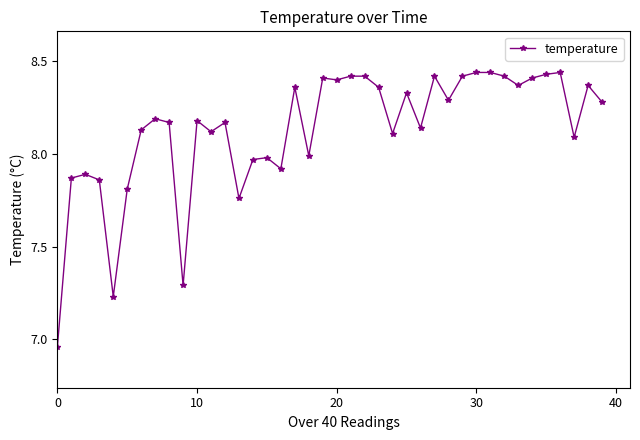

What is the value of the 10th point from the left?

7.3